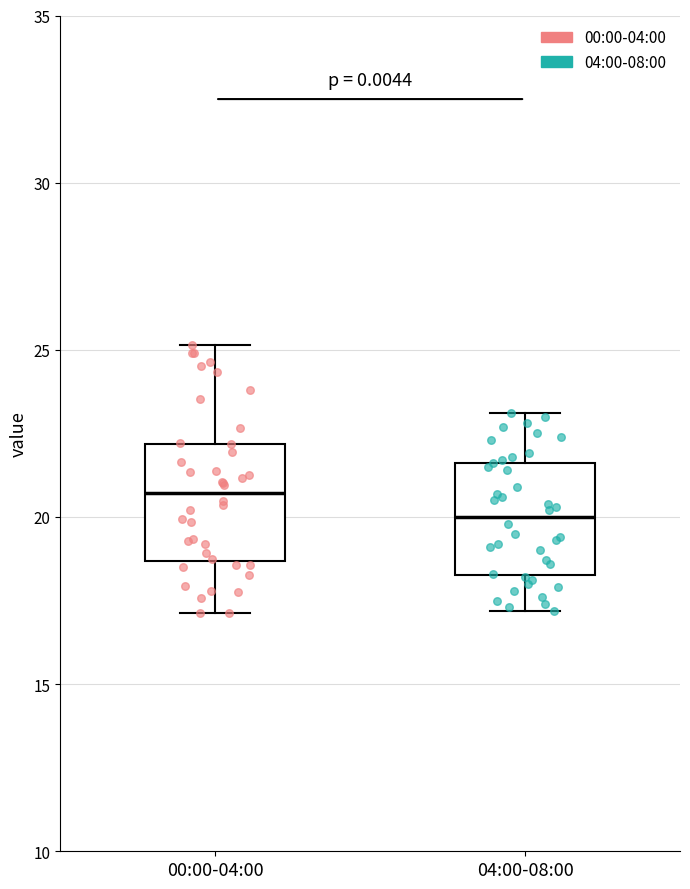

Reading left to right, read every box against the y-axis: the position of its median line, the range the box covers, and the ends of its whiskers. The values are not printed on the chart, so give them approximately, as read against the axis.

00:00-04:00: median 20.5, box 18.5 to 22.0, whiskers 17.0 to 25.0
04:00-08:00: median 20.0, box 18.5 to 21.5, whiskers 17.0 to 23.0